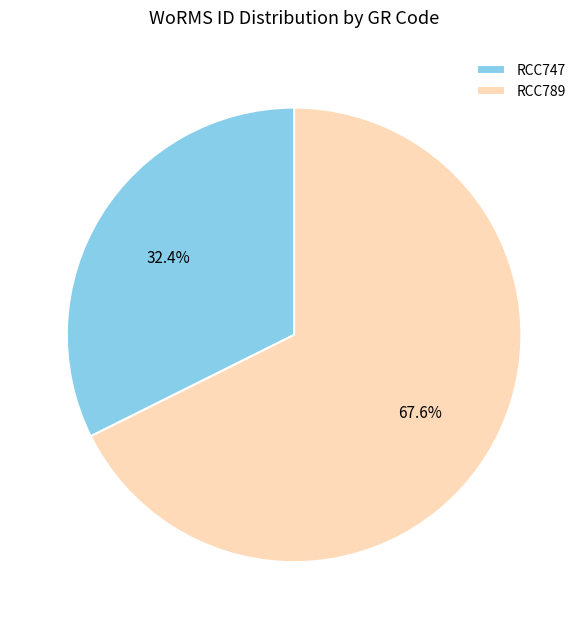

To the nearest percent, what is the difference between the RCC747 and RCC789 slice percentages?

35%